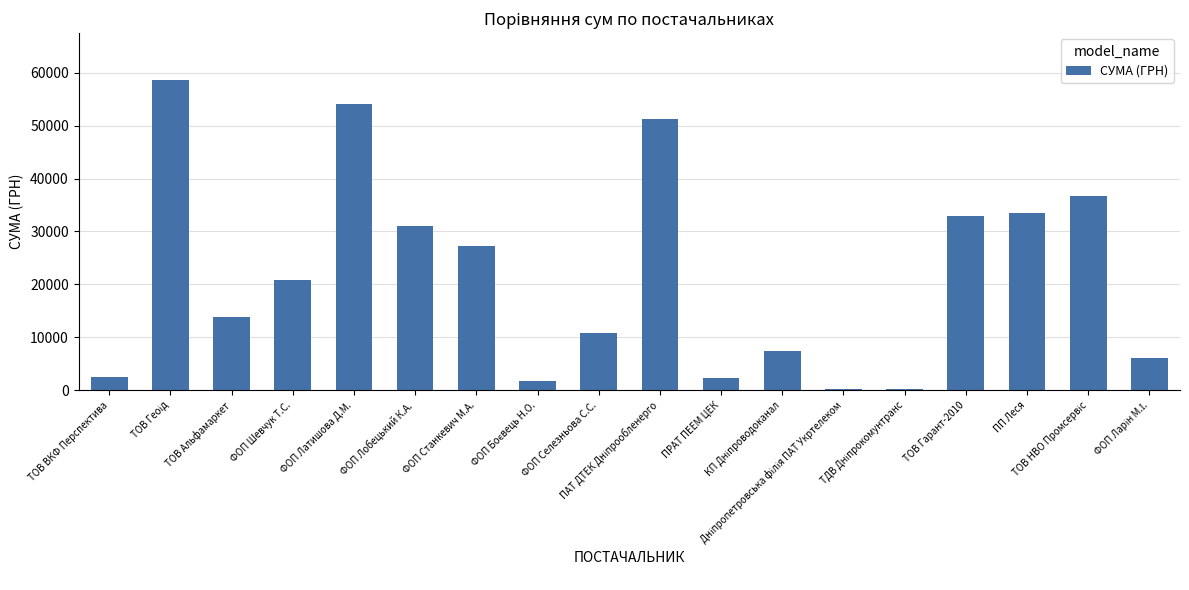

What is the greatest value displayed?

58667.0